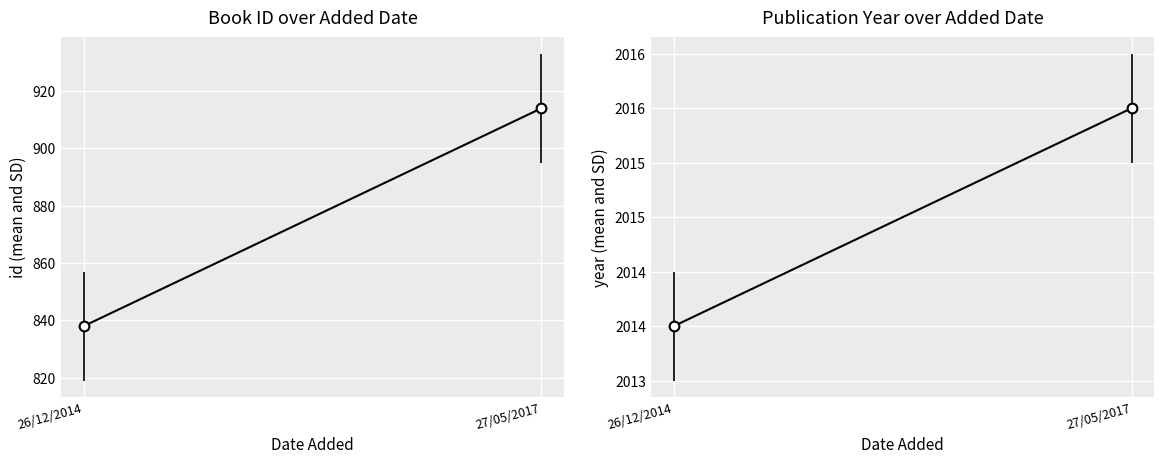

Count the number of categories in the chart.

2